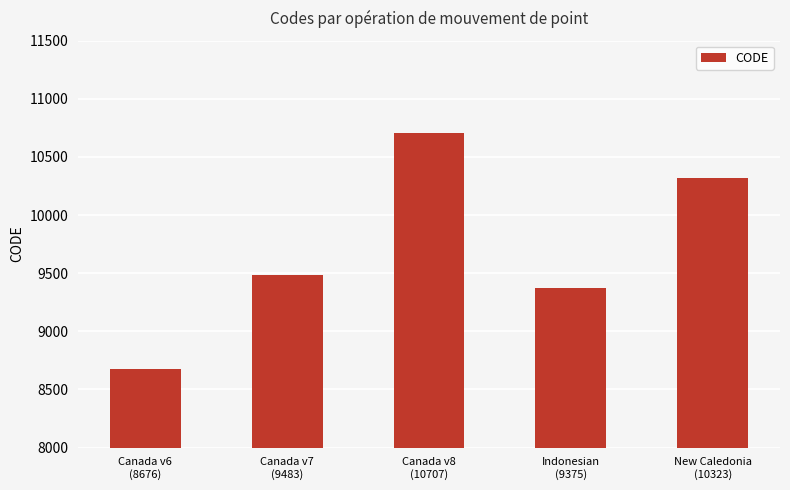

How many data points are less than 9483?

2